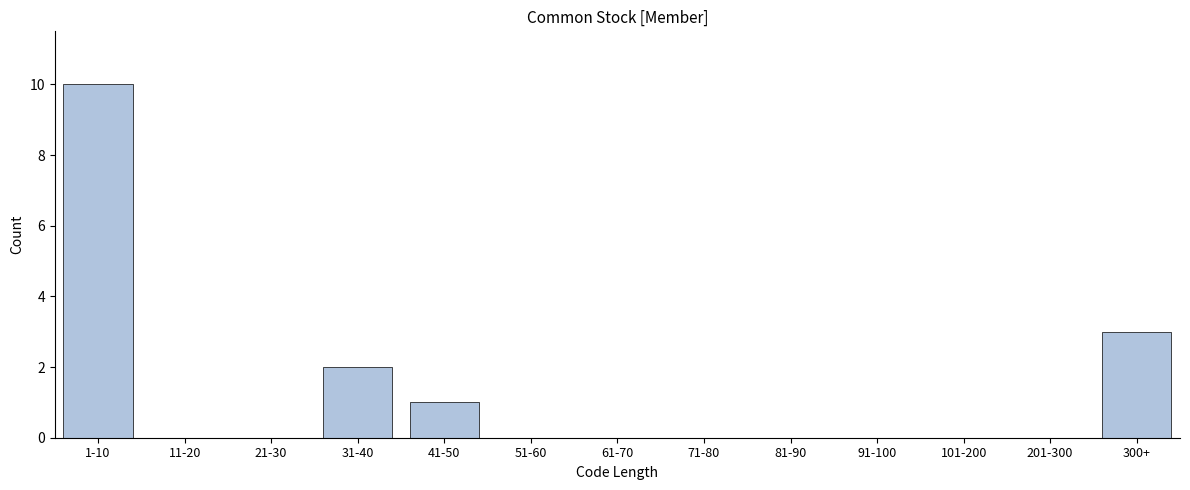

Reading left to right, transcribe all the data shown in this chart.

1-10=10	11-20=0	21-30=0	31-40=2	41-50=1	51-60=0	61-70=0	71-80=0	81-90=0	91-100=0	101-200=0	201-300=0	300+=3